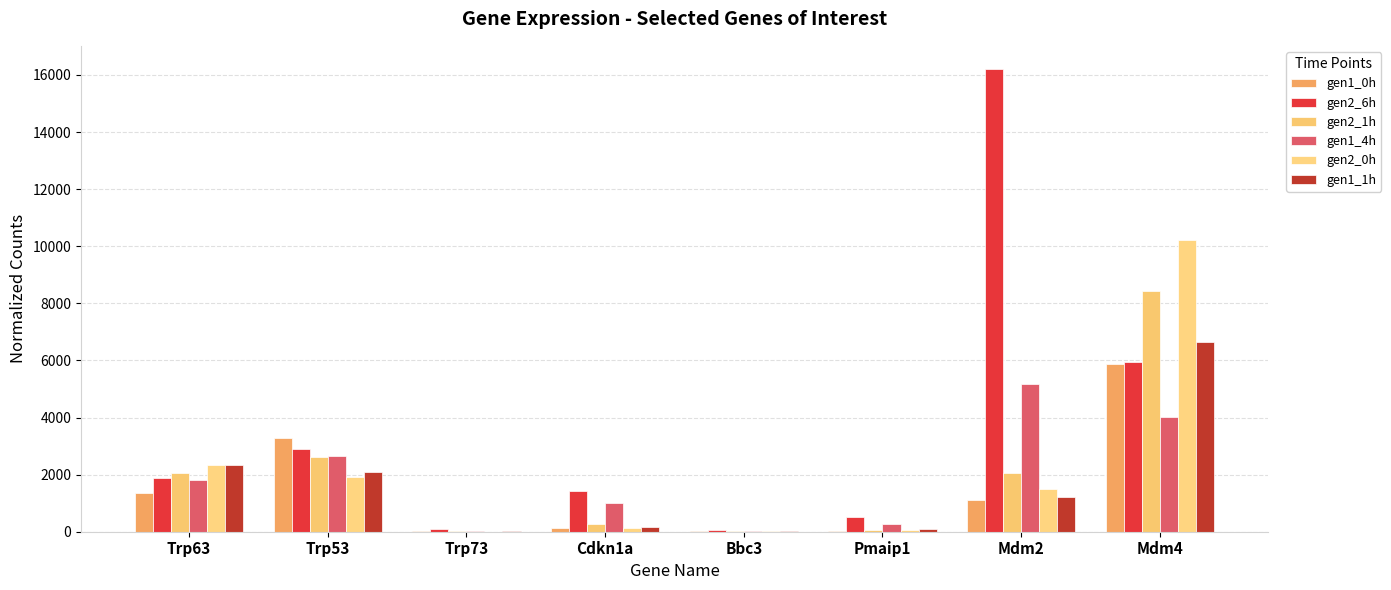

How many series are shown in this chart?

6